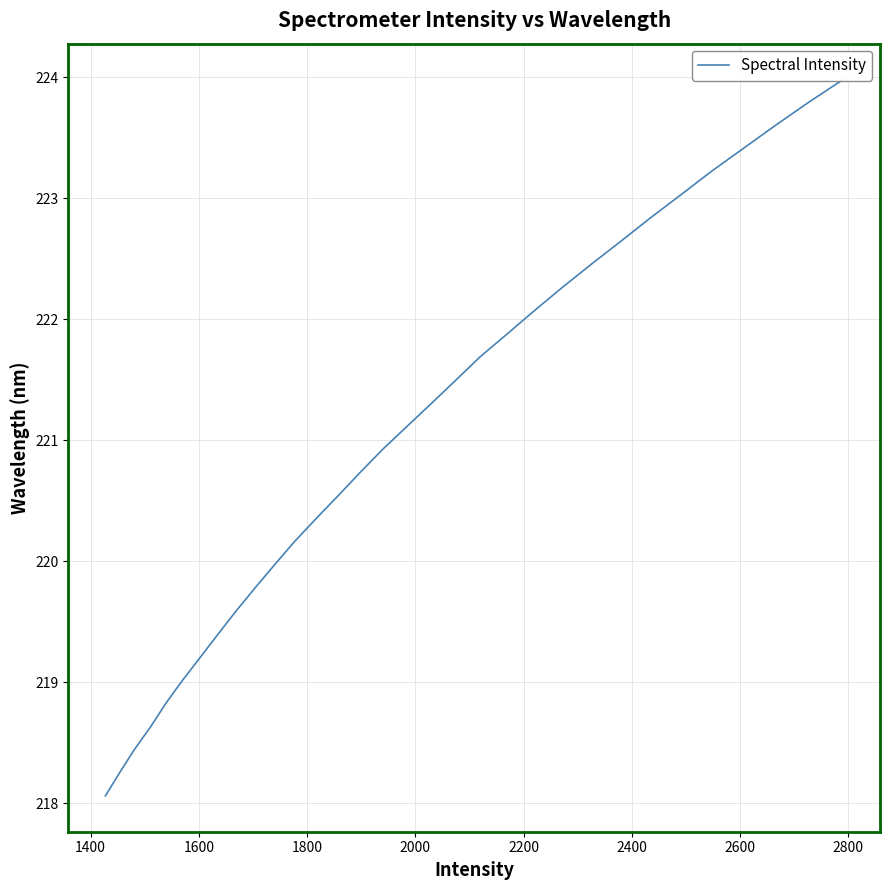

How many series are shown in this chart?

1